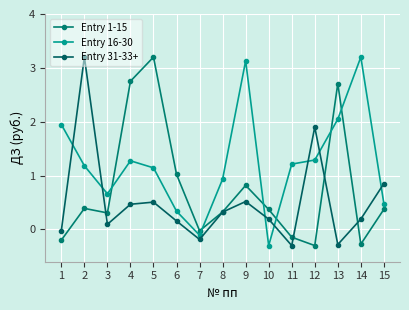

Which series has the largest total across all categories?

Entry 16-30